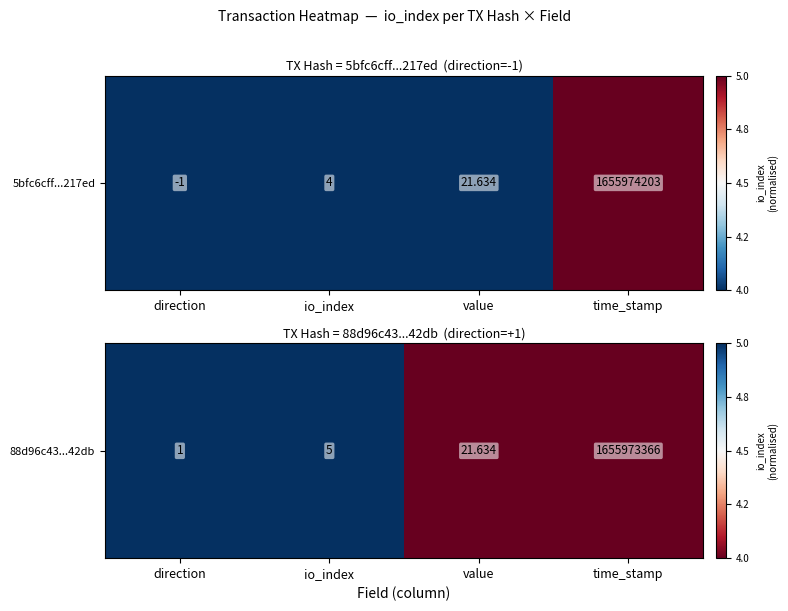

Reading left to right, list all the values displayed in this chart.

1	1	0	0